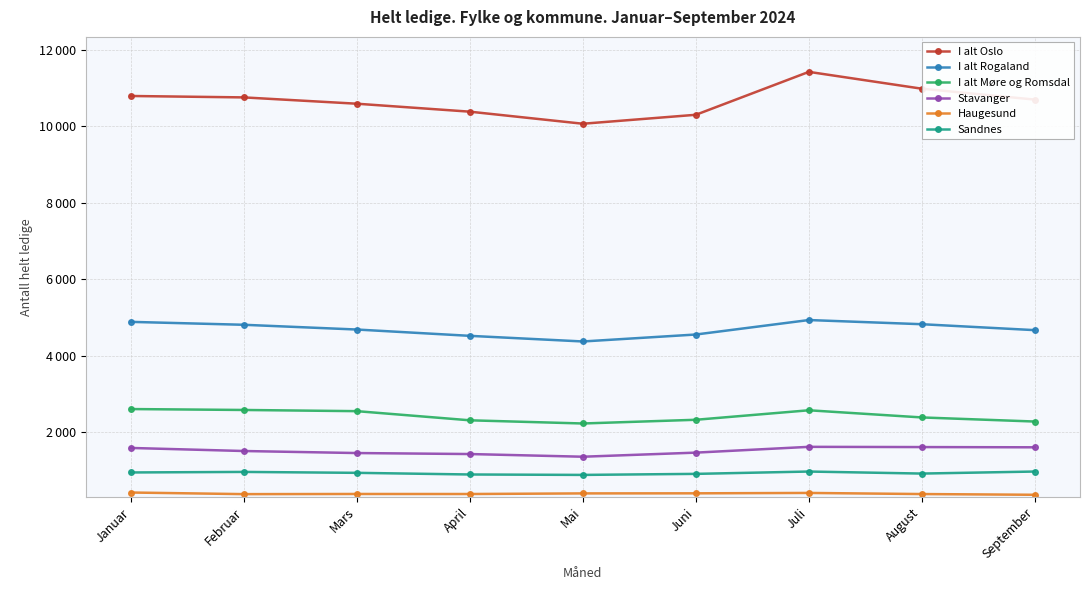

Which category has the highest value across all series?

Juli